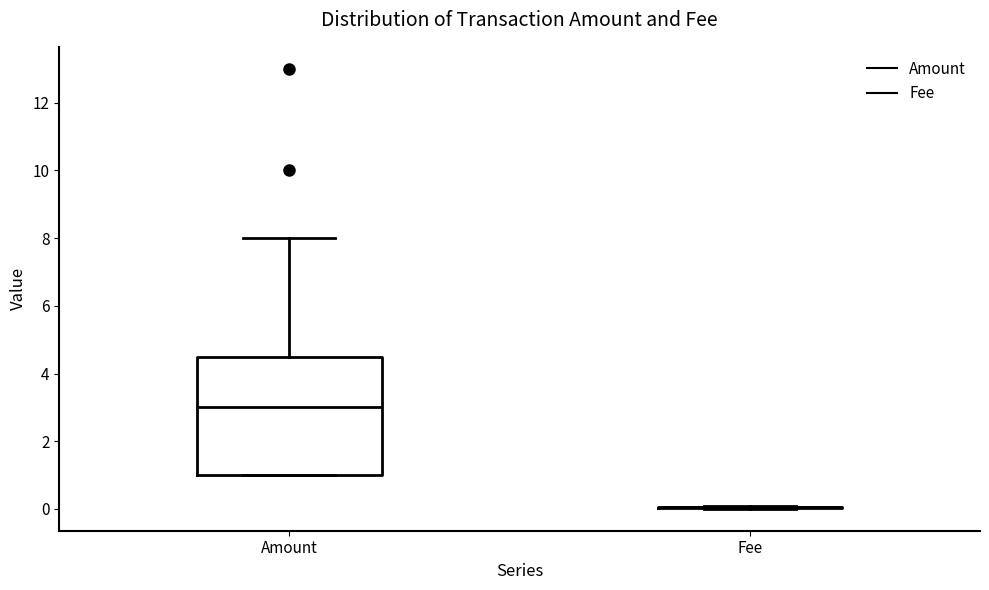

Reading left to right, transcribe this box plot: for each box, give where its median line is, the range the box spans, and where its two whiskers end, as read against the y-axis. The values are not printed on the chart, so give them approximately, as read against the axis.

Amount: median 3.0, box 1.0 to 4.6, whiskers 1.0 to 8.0
Fee: box collapsed to a line at 0.0, whiskers 0.0 to 0.0